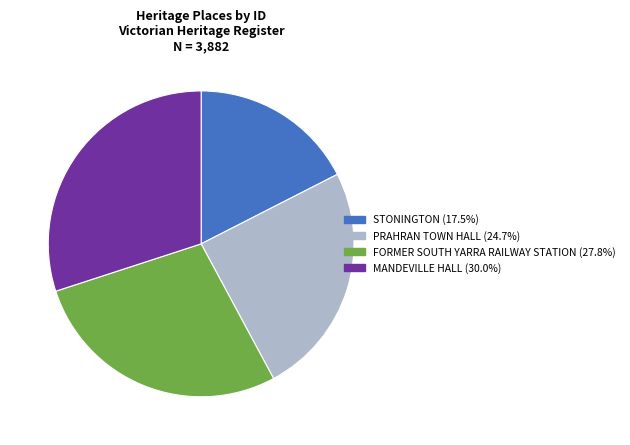

Does STONINGTON represent more than half of the total?

No